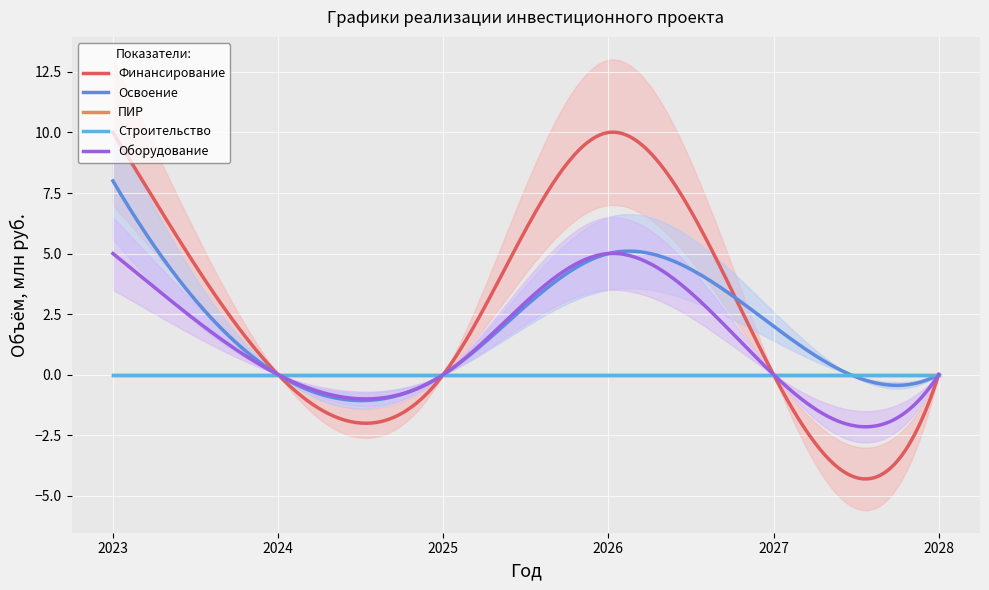

True or false: Финансирование has a value of 17 at 2026.

False